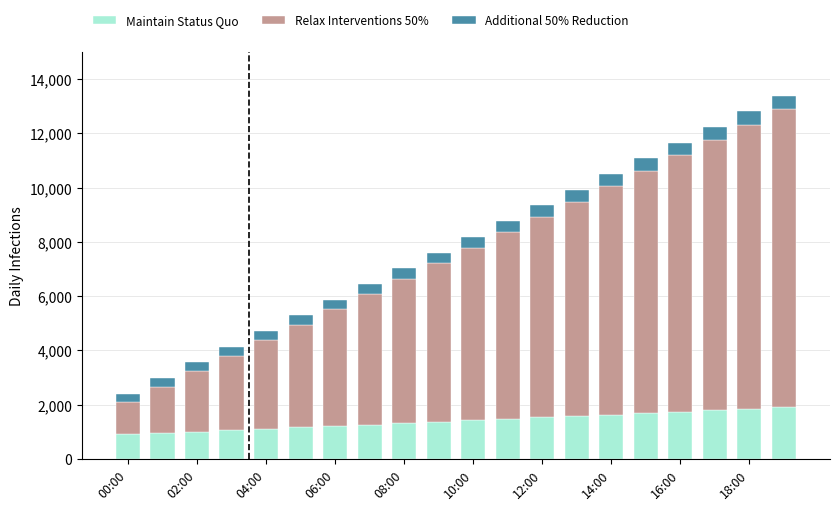

What is the highest value of the Maintain Status Quo series?

1900.0